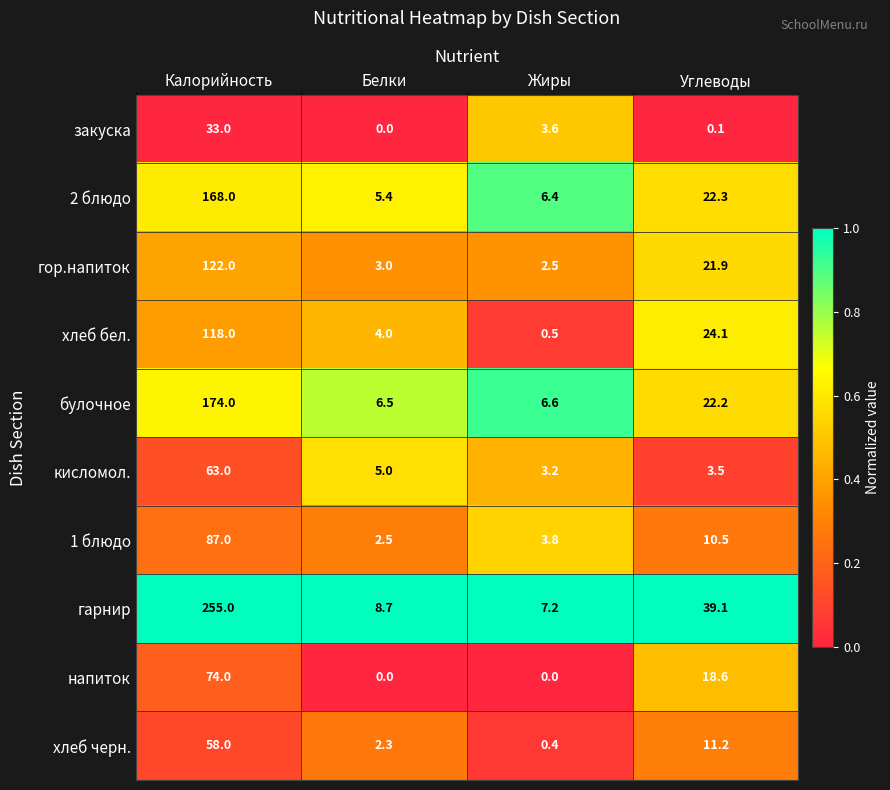

What is the average value of the кисломол. series?

18.7